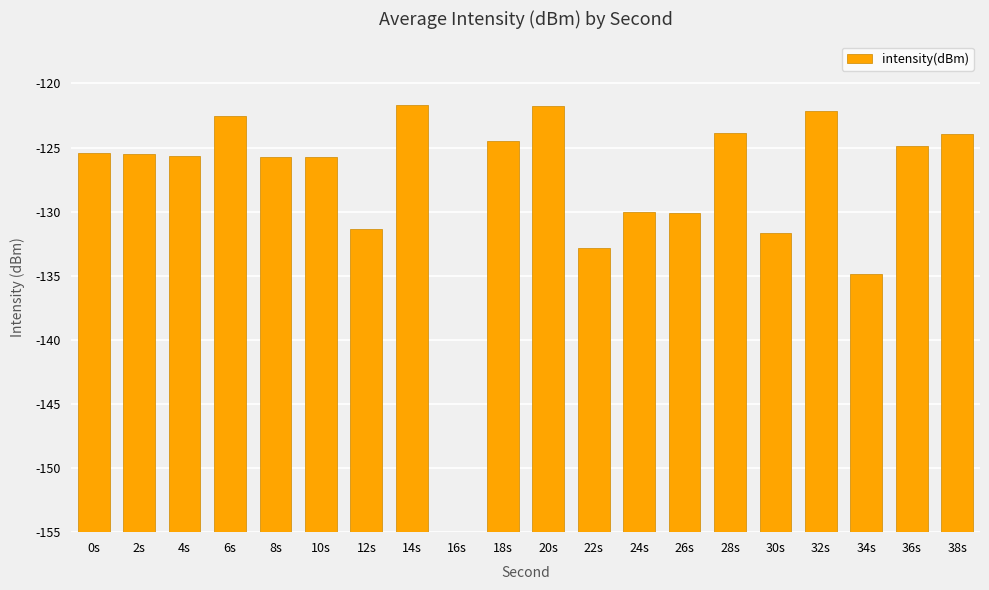

Reading right to left, transcribe all the data shown in this chart.

38s=31.0	36s=30.1	34s=20.2	32s=32.8	30s=23.4	28s=31.1	26s=24.9	24s=25.0	22s=22.2	20s=33.2	18s=30.5	16s=0.0	14s=33.3	12s=23.7	10s=29.2	8s=29.2	6s=32.4	4s=29.4	2s=29.5	0s=29.6